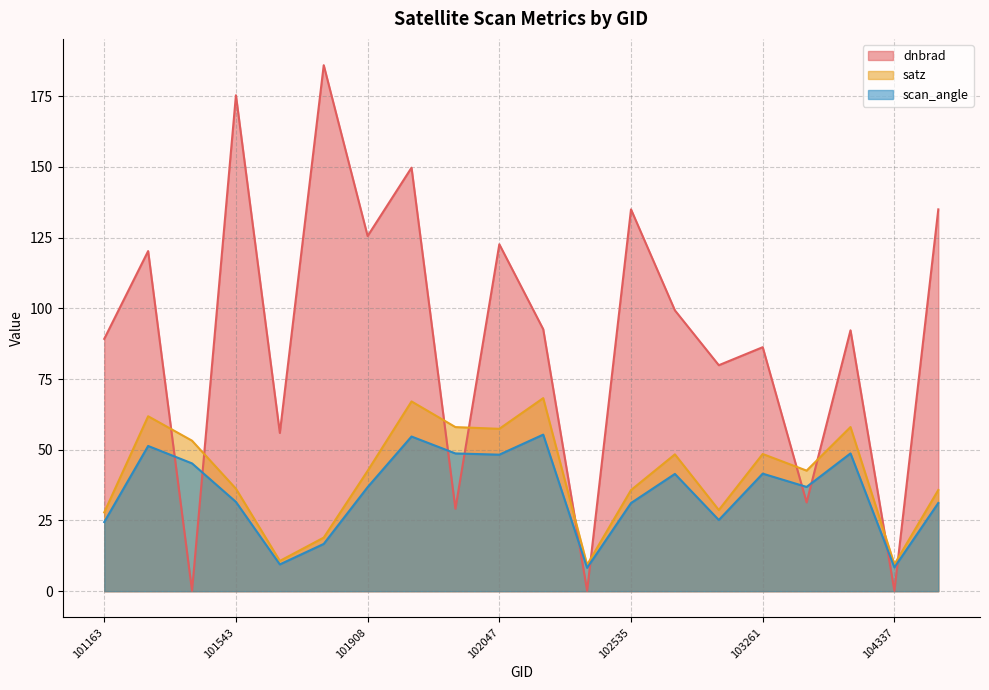

What are all the series names shown in the legend?

dnbrad, satz, scan_angle